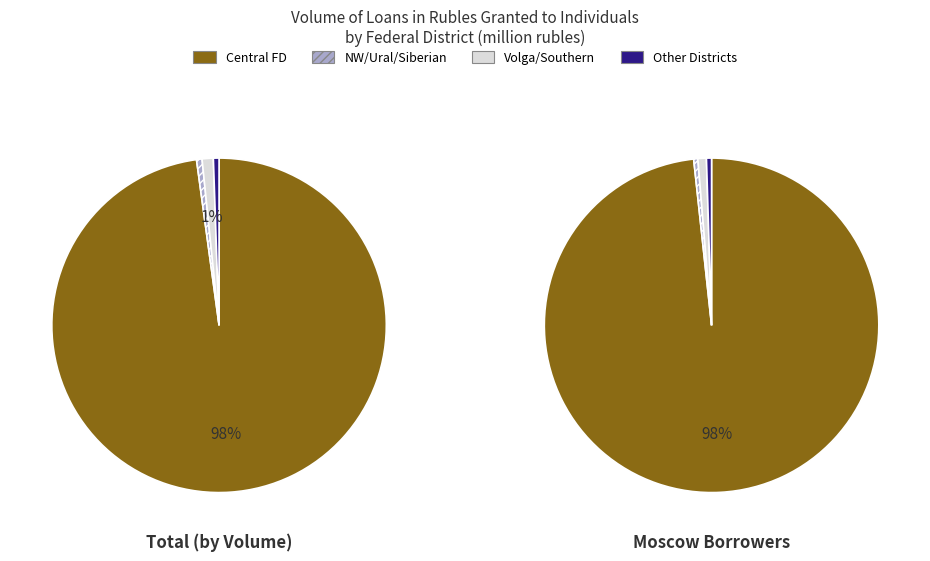

How many slices are in this pie chart?

8